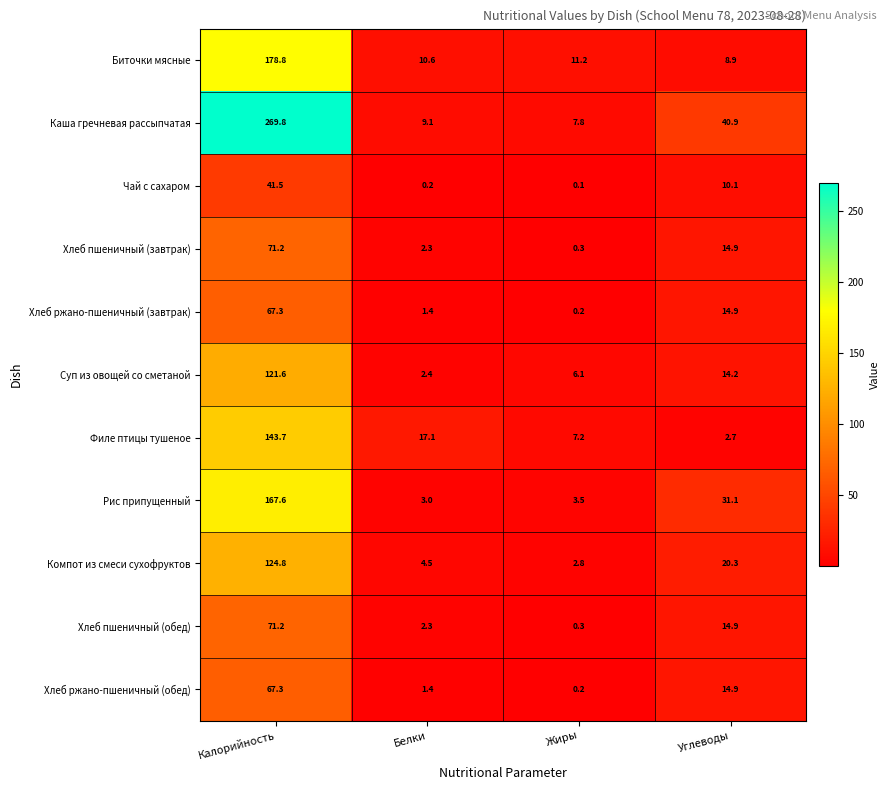

What is the total value across all series at Белки?

54.3